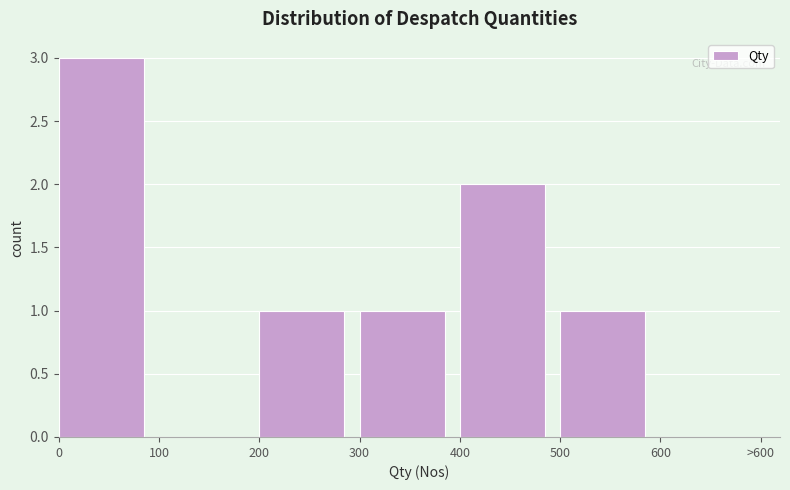

Reading left to right, what are all the values shown in this chart?

0=3	100=0	200=1	300=1	400=2	500=1	600=0